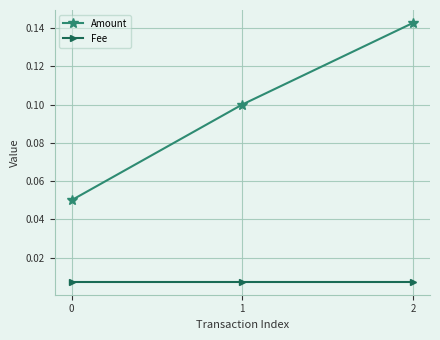

How many lines are shown in the chart?

2